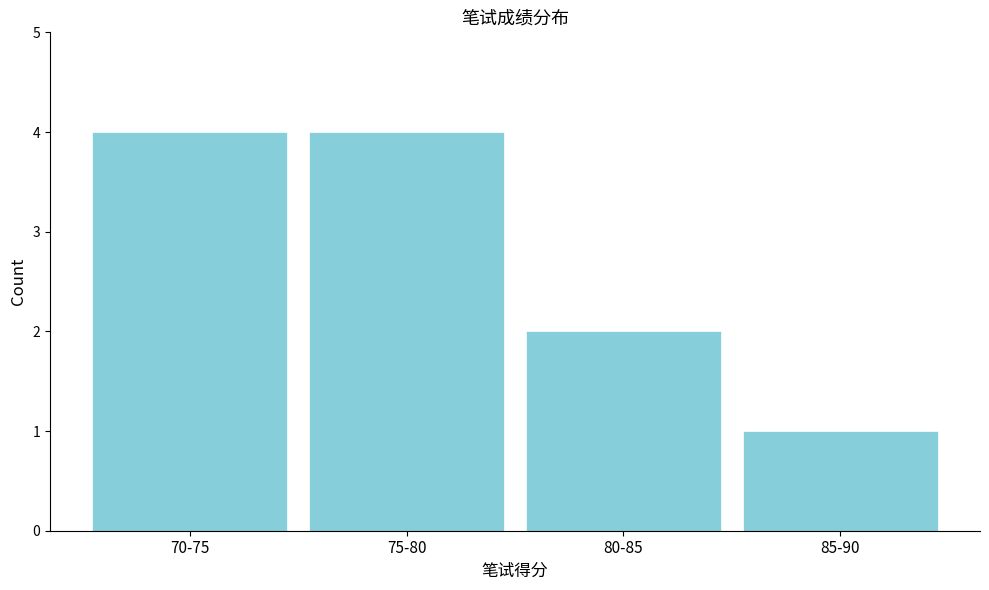

Reading right to left, list all the values displayed in this chart.

85-90=1	80-85=2	75-80=4	70-75=4